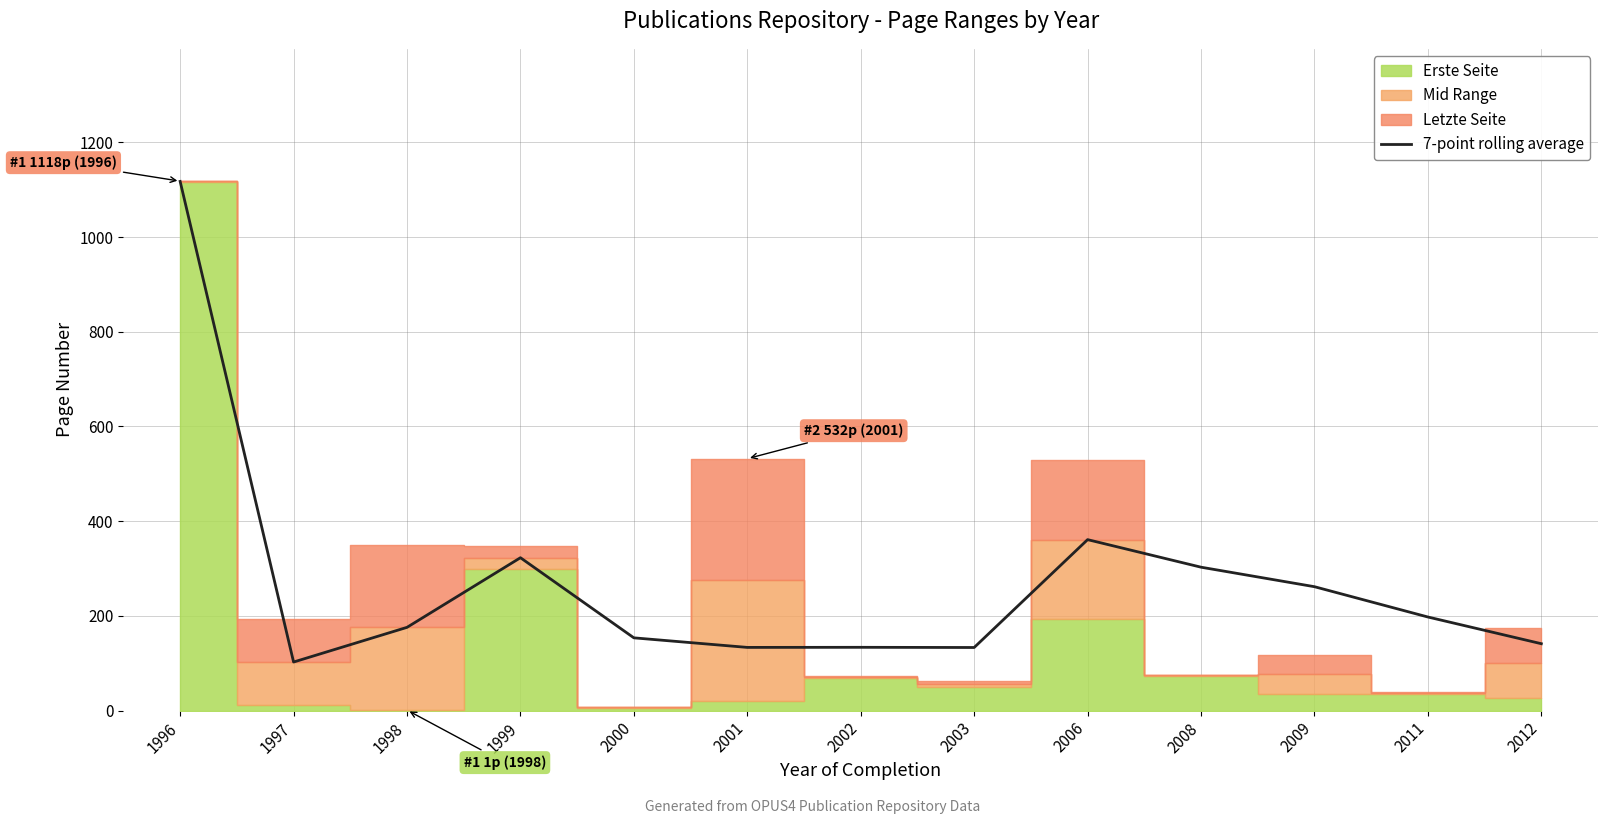

What is the lowest value of the 7-point rolling average series?

102.5